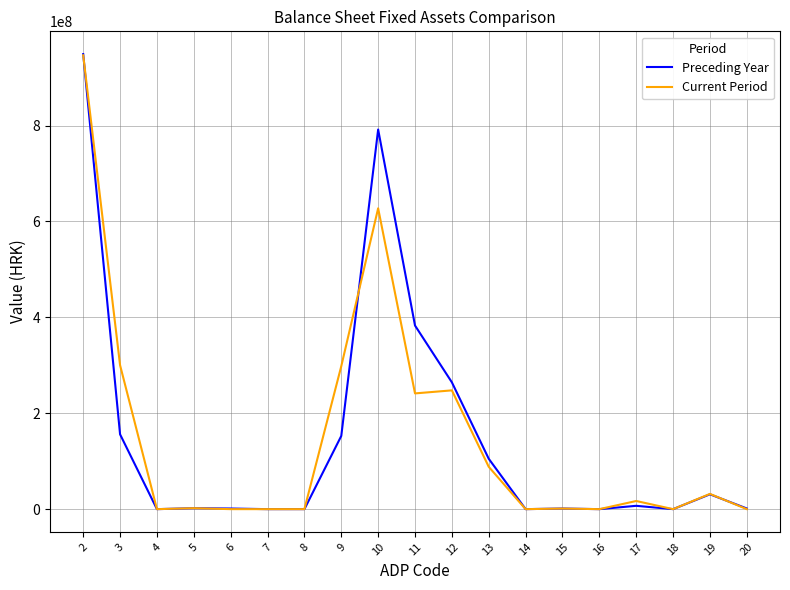

Is the value of Preceding Year at 12 greater than the value of Current Period at 5?

Yes